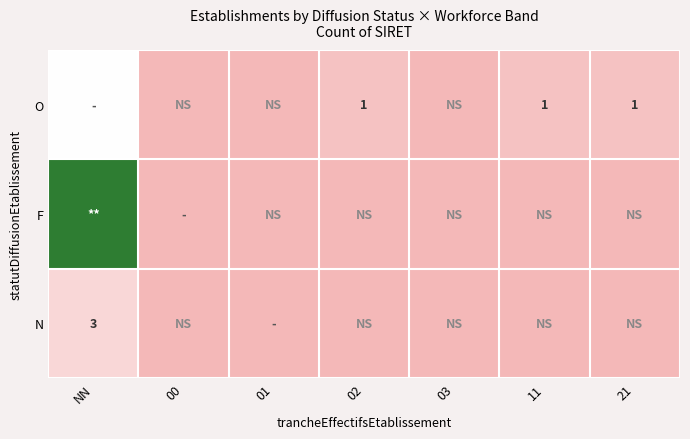

At which category is the sum across all series the highest?

NN